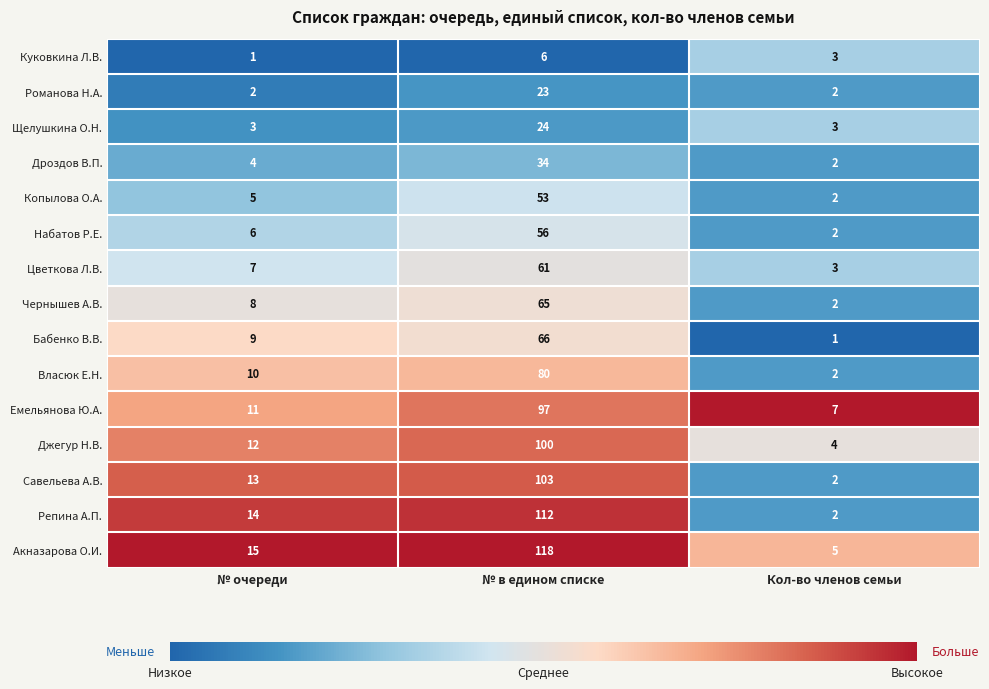

Rank the series at № в едином списке from highest to lowest value.

Акназарова О.И., Репина А.П., Савельева А.В., Джегур Н.В., Емельянова Ю.А., Власюк Е.Н., Бабенко В.В., Чернышев А.В., Цветкова Л.В., Набатов Р.Е., Копылова О.А., Дроздов В.П., Щелушкина О.Н., Романова Н.А., Куковкина Л.В.